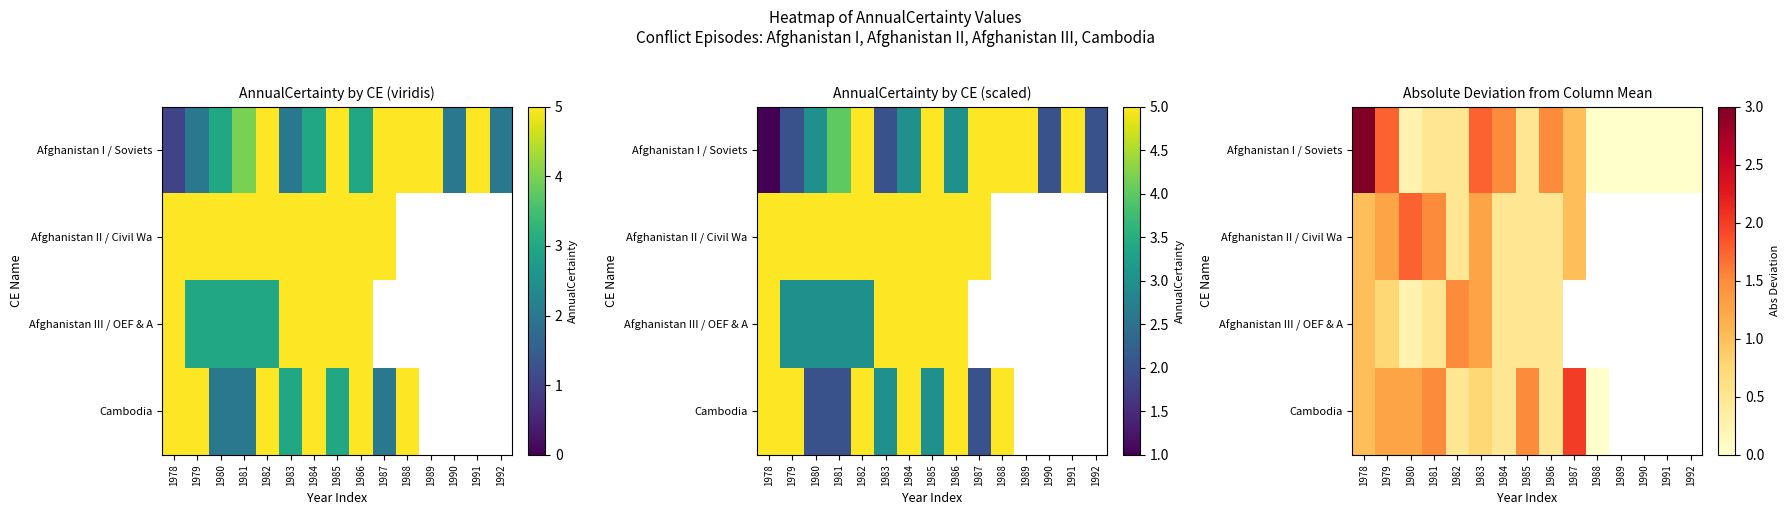

What is the maximum value for Afghanistan II / Civil Wa?

1.8